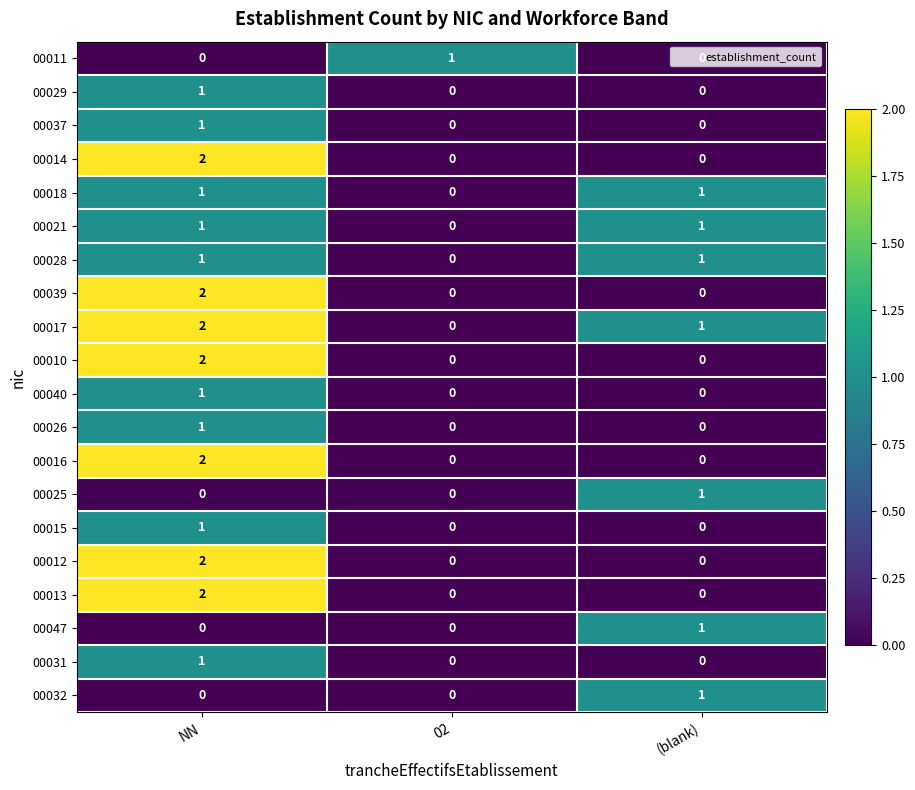

Which category has the highest value across all series?

NN